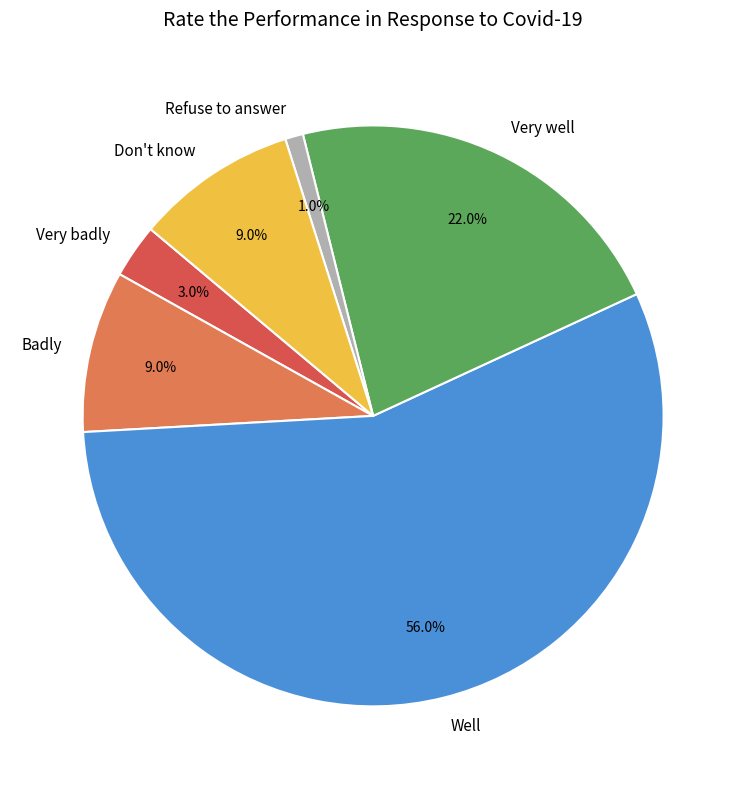

Which has a higher value, Well or Badly?

Well